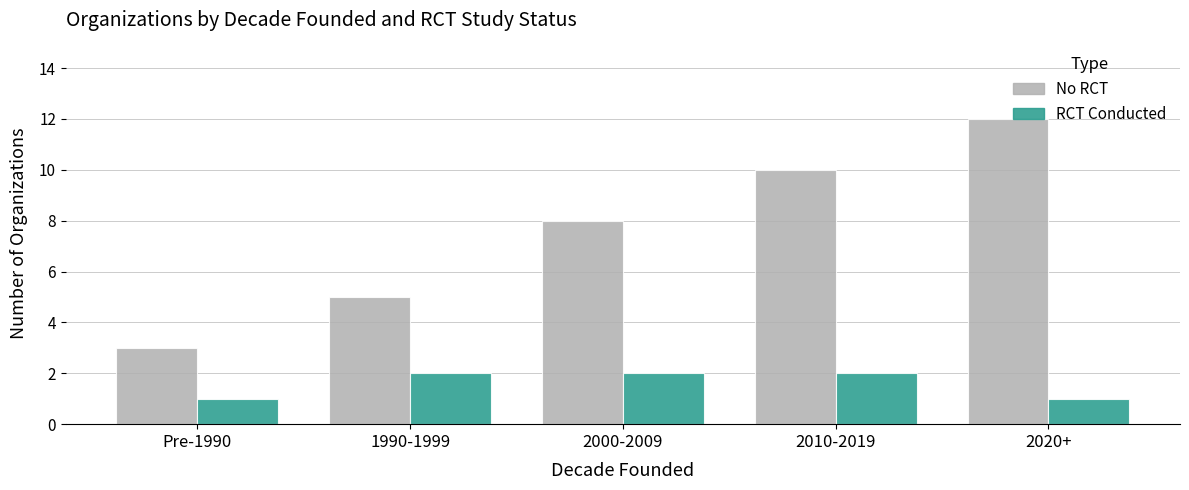

What is the difference between the highest and lowest values at 2000-2009?

6